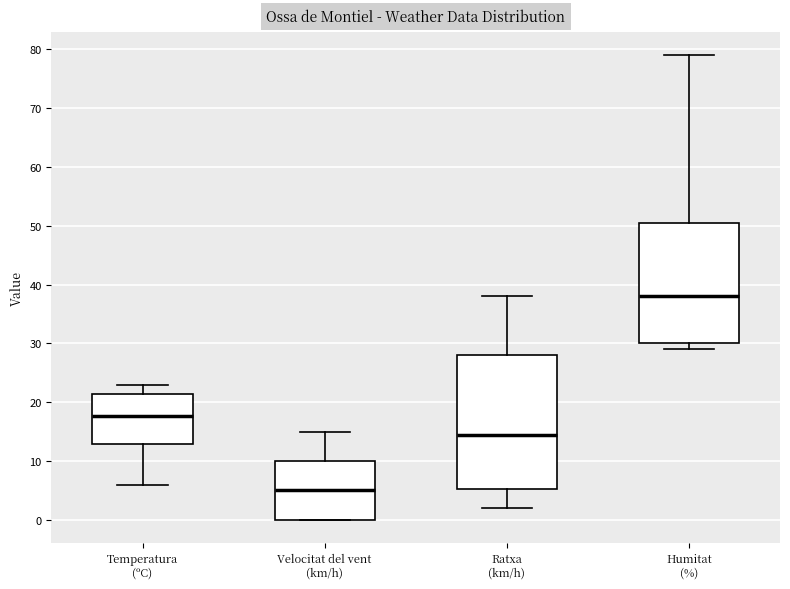

Reading left to right, read every box against the y-axis: the position of its median line, the range the box covers, and the ends of its whiskers. The values are not printed on the chart, so give them approximately, as read against the axis.

Temperatura (ºC): median 18, box 13 to 21, whiskers 6 to 23
Velocitat del vent (km/h): median 5, box 0 to 10, whiskers 0 to 15
Ratxa (km/h): median 15, box 5 to 28, whiskers 2 to 38
Humitat (%): median 38, box 30 to 51, whiskers 29 to 79